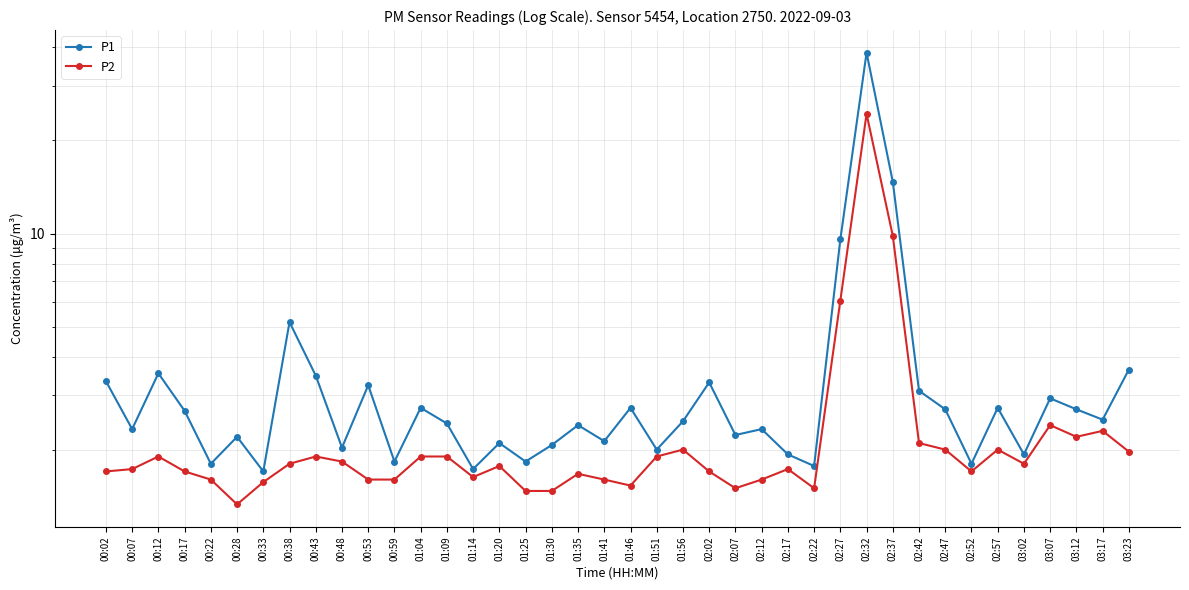

True or false: P1 has a value of 9.6 at 02:27.

True